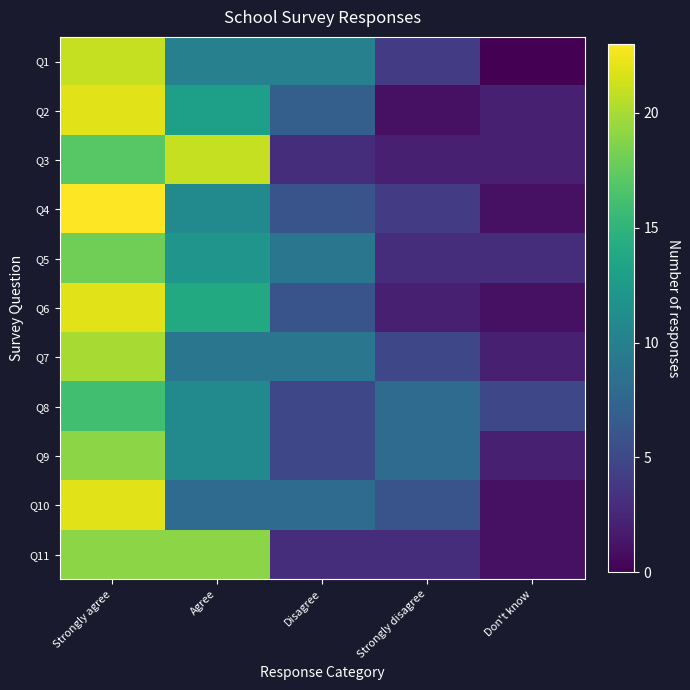

Reading left to right, transcribe all the data shown in this chart.

Q1: Strongly agree=21	Agree=10	Disagree=10	Strongly disagree=4	Don't know=0
Q2: Strongly agree=22	Agree=13	Disagree=7	Strongly disagree=1	Don't know=2
Q3: Strongly agree=17	Agree=21	Disagree=3	Strongly disagree=2	Don't know=2
Q4: Strongly agree=23	Agree=11	Disagree=6	Strongly disagree=4	Don't know=1
Q5: Strongly agree=18	Agree=12	Disagree=9	Strongly disagree=3	Don't know=3
Q6: Strongly agree=22	Agree=14	Disagree=6	Strongly disagree=2	Don't know=1
Q7: Strongly agree=20	Agree=9	Disagree=9	Strongly disagree=5	Don't know=2
Q8: Strongly agree=16	Agree=11	Disagree=5	Strongly disagree=8	Don't know=5
Q9: Strongly agree=19	Agree=11	Disagree=5	Strongly disagree=8	Don't know=2
Q10: Strongly agree=22	Agree=8	Disagree=8	Strongly disagree=6	Don't know=1
Q11: Strongly agree=19	Agree=19	Disagree=3	Strongly disagree=3	Don't know=1